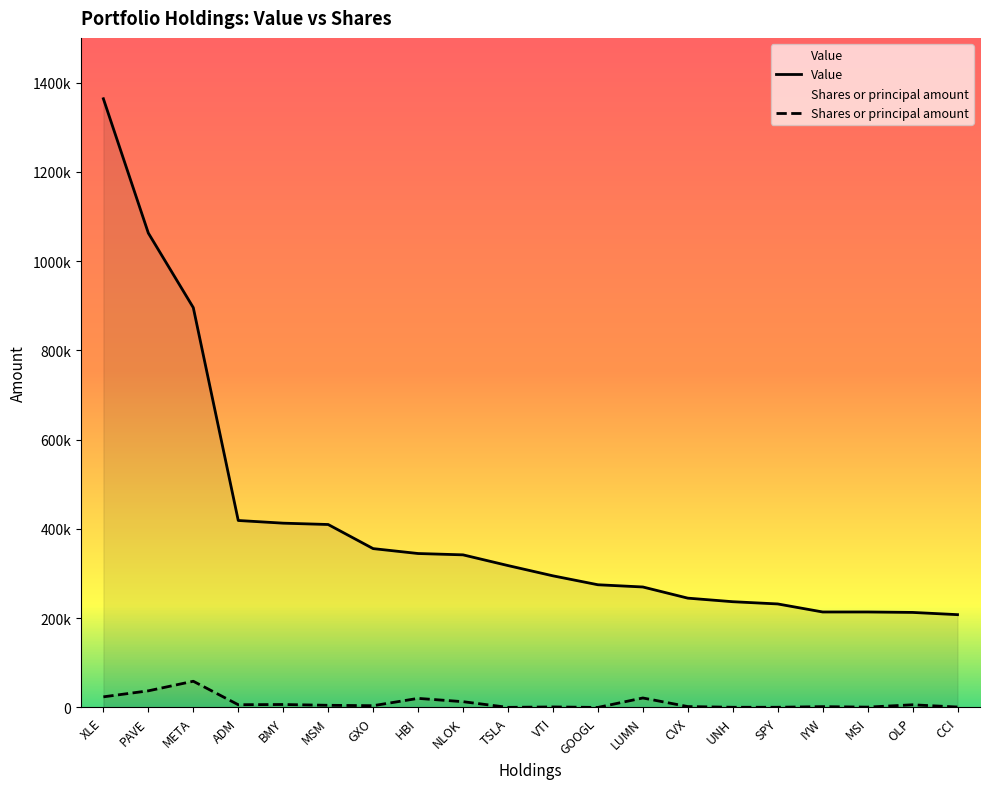

The Shares or principal amount series shows 80195 at META. True or false?

False